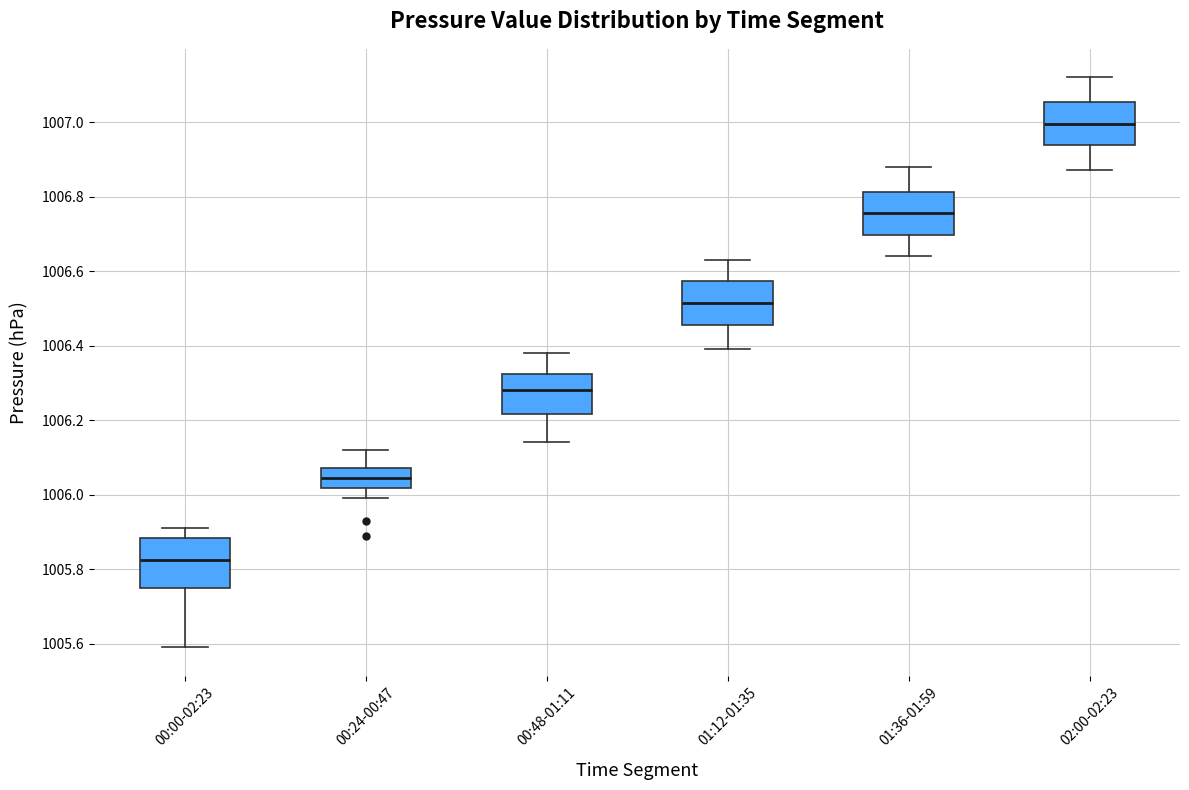

Where does the median line of the box for 01:12-01:35 sit on the y-axis? The values are not printed on the chart, so give them approximately, as read against the axis.

1006.52